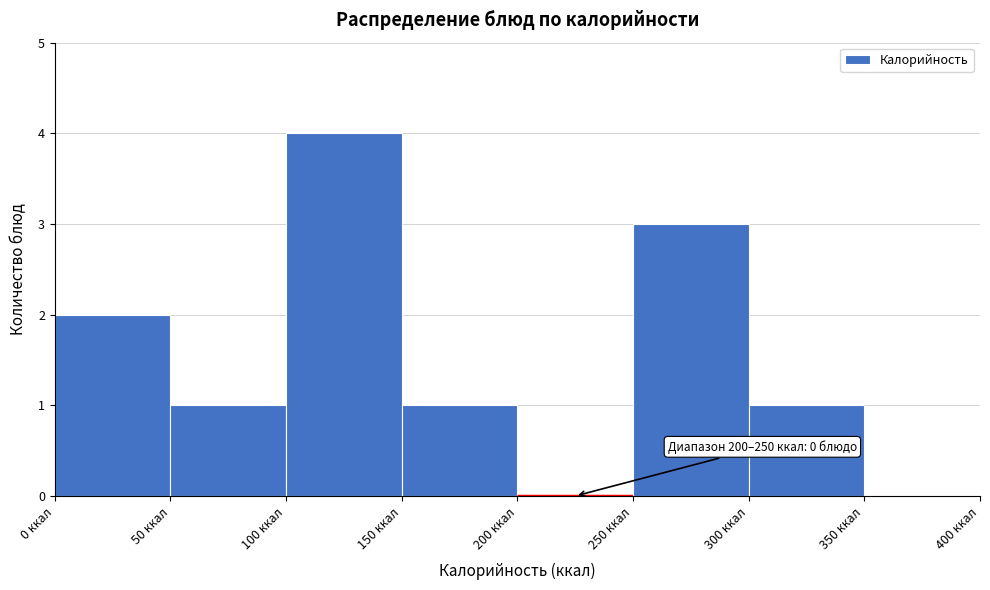

Over which range of the x-axis is the bar tallest?

100 to 150